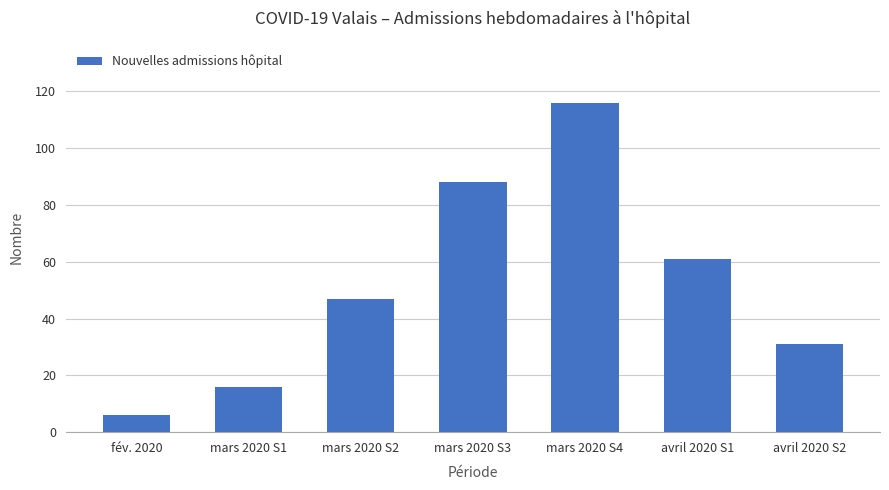

What is the greatest value displayed?

116